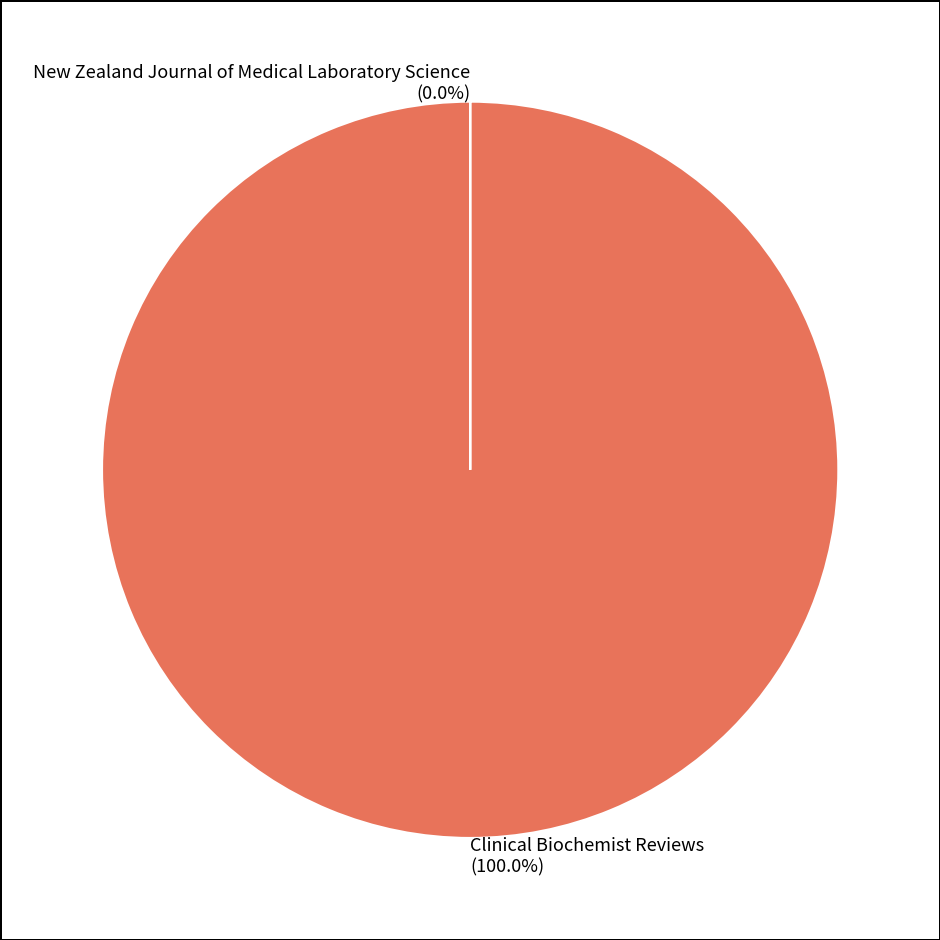

Approximately how many times larger is the value at Clinical Biochemist Reviews compared to New Zealand Journal of Medical Laboratory Science?

92440.0